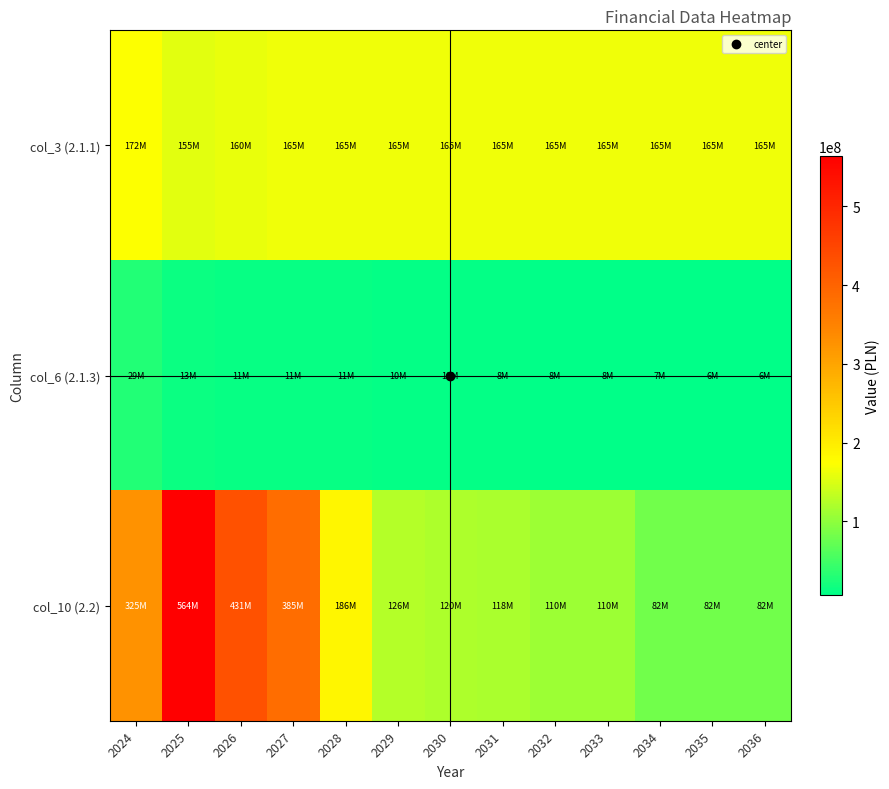

List the series in order of their overall mean, lowest first.

col_6 (2.1.3), col_3 (2.1.1), col_10 (2.2)